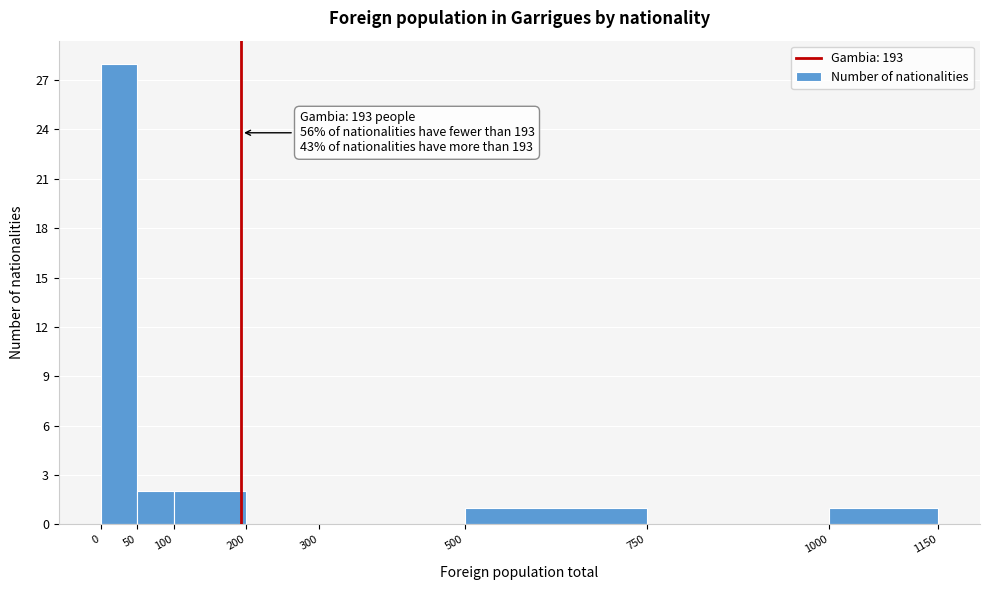

Which range on the x-axis has the tallest bar?

0 to 50